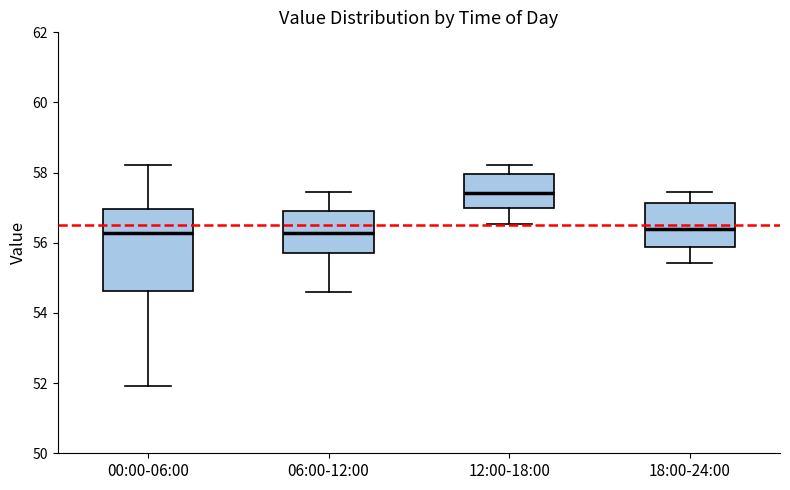

Where does the upper whisker of the box for 00:00-06:00 end on the y-axis? The values are not printed on the chart, so give them approximately, as read against the axis.

58.2